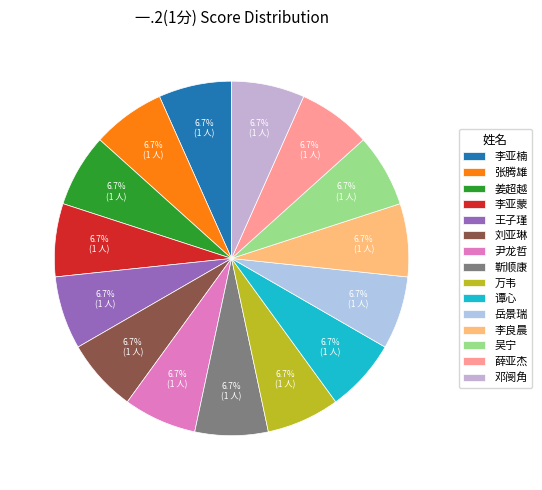

Does 李亚蒙 account for over 50% of the chart?

No